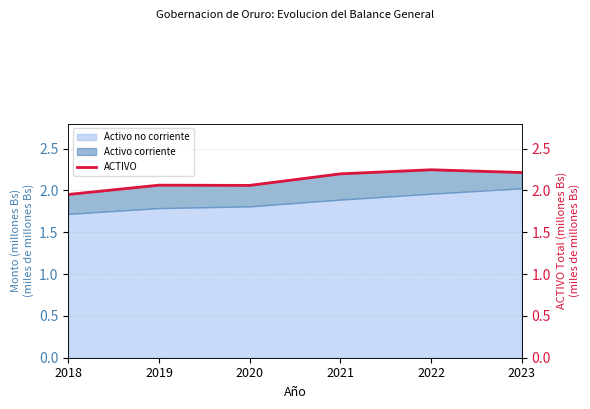

List the labels in order of value, largest first.

2022, 2023, 2021, 2019, 2020, 2018